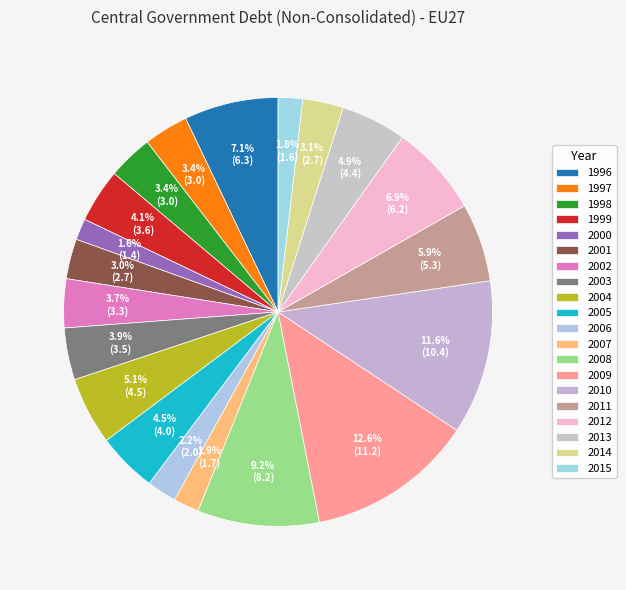

To the nearest percent, what percentage of the pie is 2011?

6%